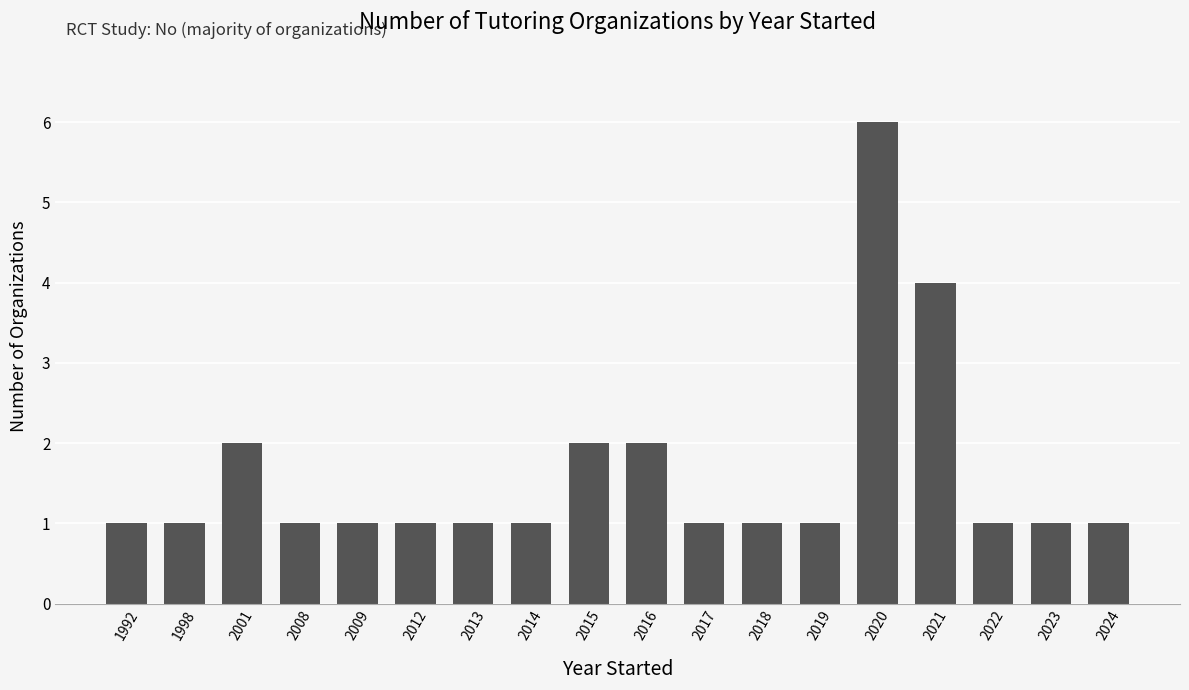

Reading right to left, list all the values displayed in this chart.

2024=1	2023=1	2022=1	2021=4	2020=6	2019=1	2018=1	2017=1	2016=2	2015=2	2014=1	2013=1	2012=1	2009=1	2008=1	2001=2	1998=1	1992=1